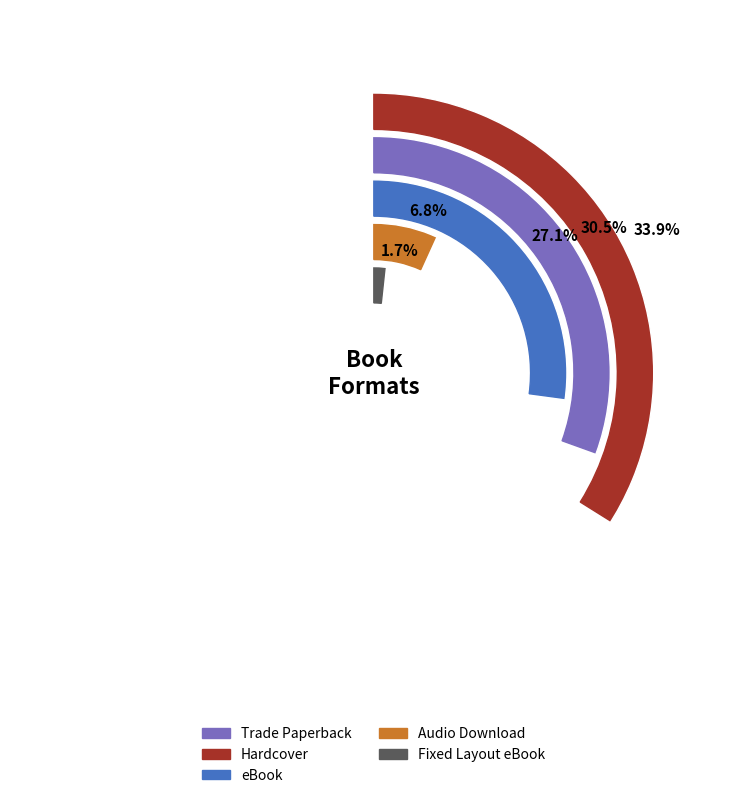

How many slices are in this pie chart?

5